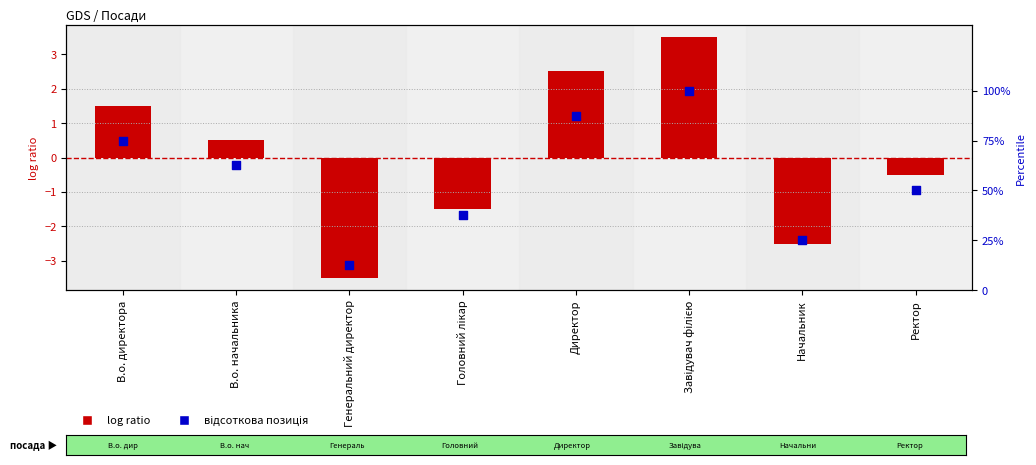

Which series contains the highest Y value?

Відсоткова позиція